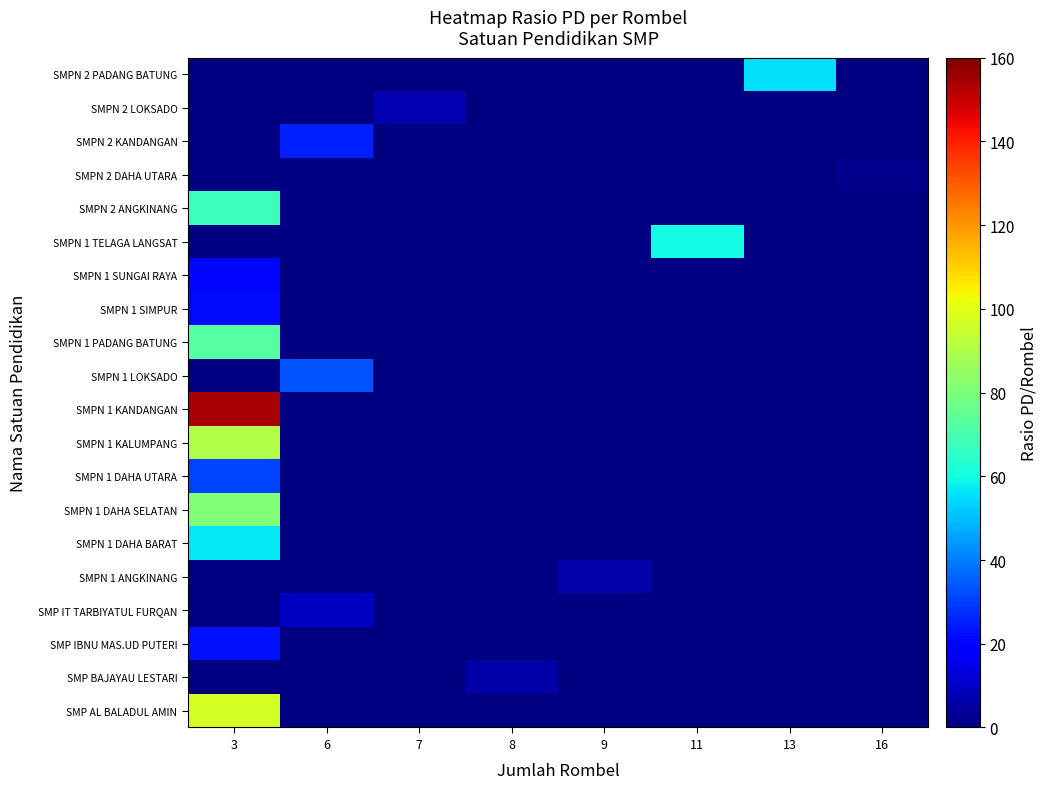

At how many categories does at least one series exceed 4?

7